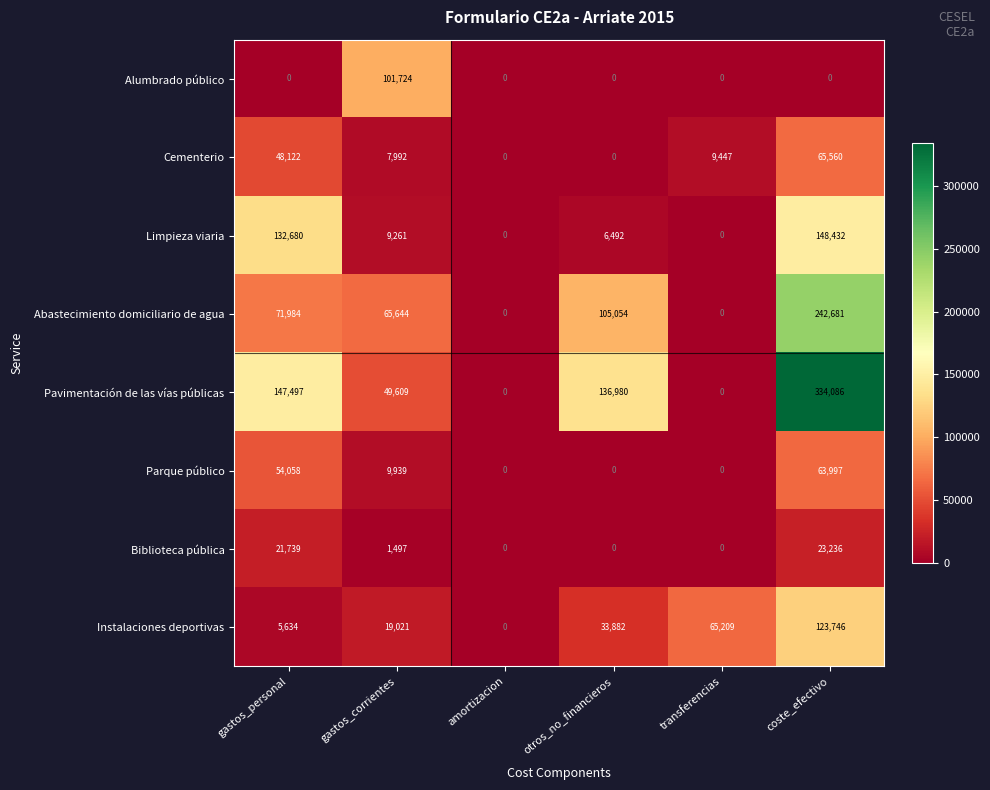

How many values in the Parque público series are below 9939?

3